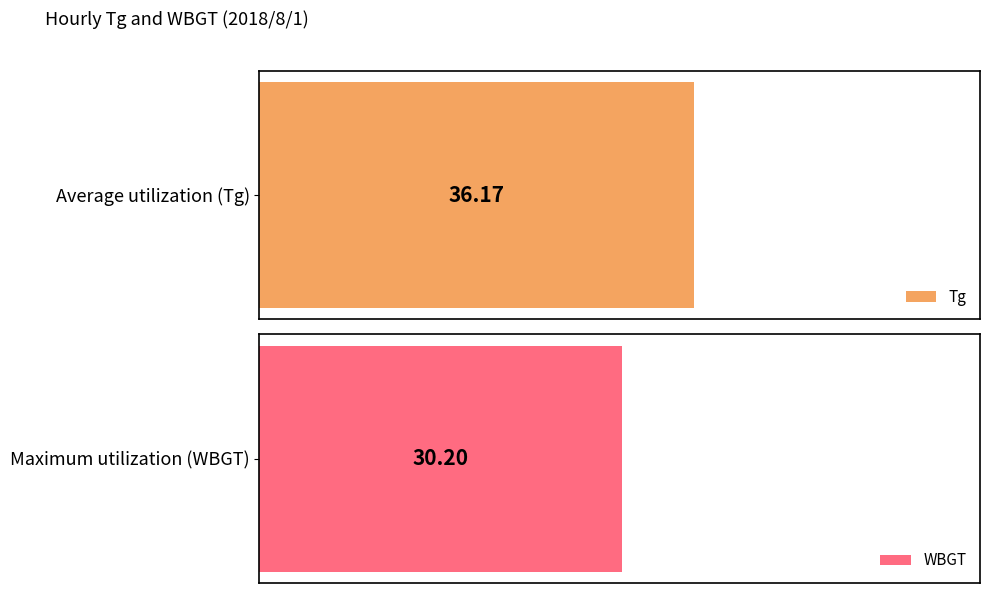

Are the bars grouped side by side (vs. stacked)?

Yes